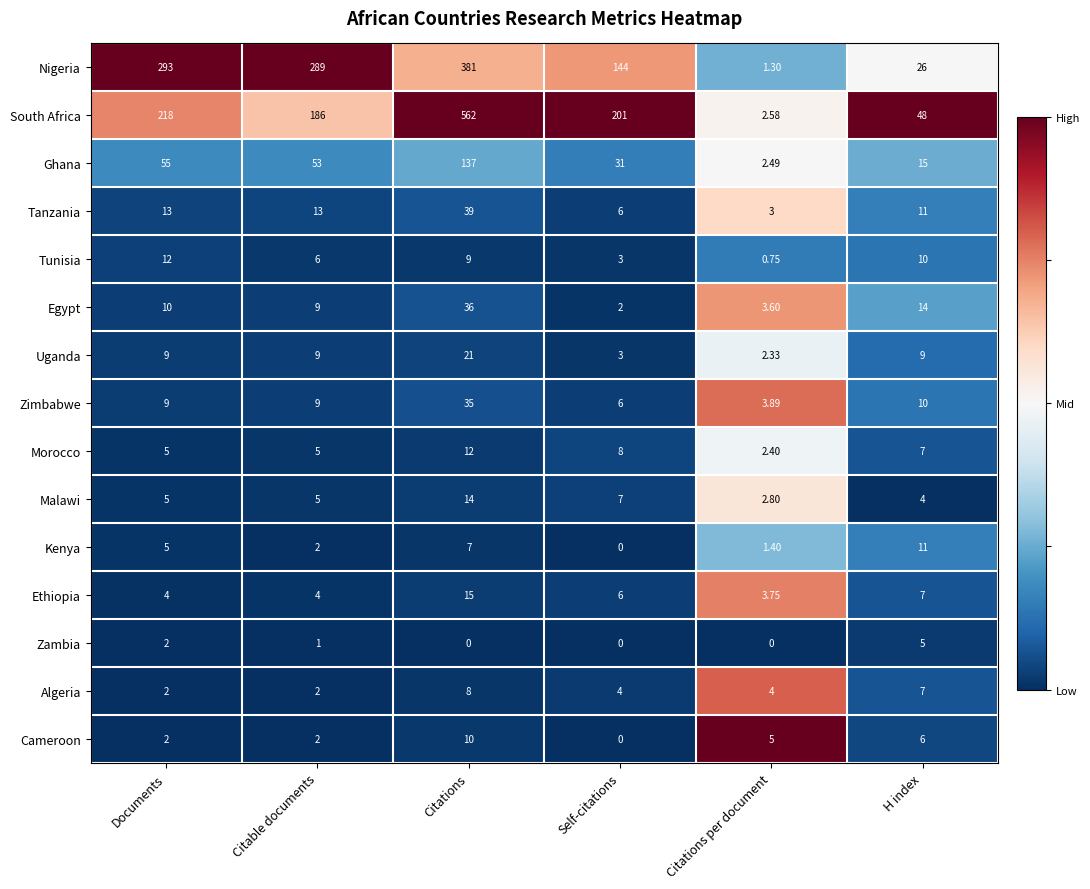

At which label does Tunisia first exceed 9?

Documents